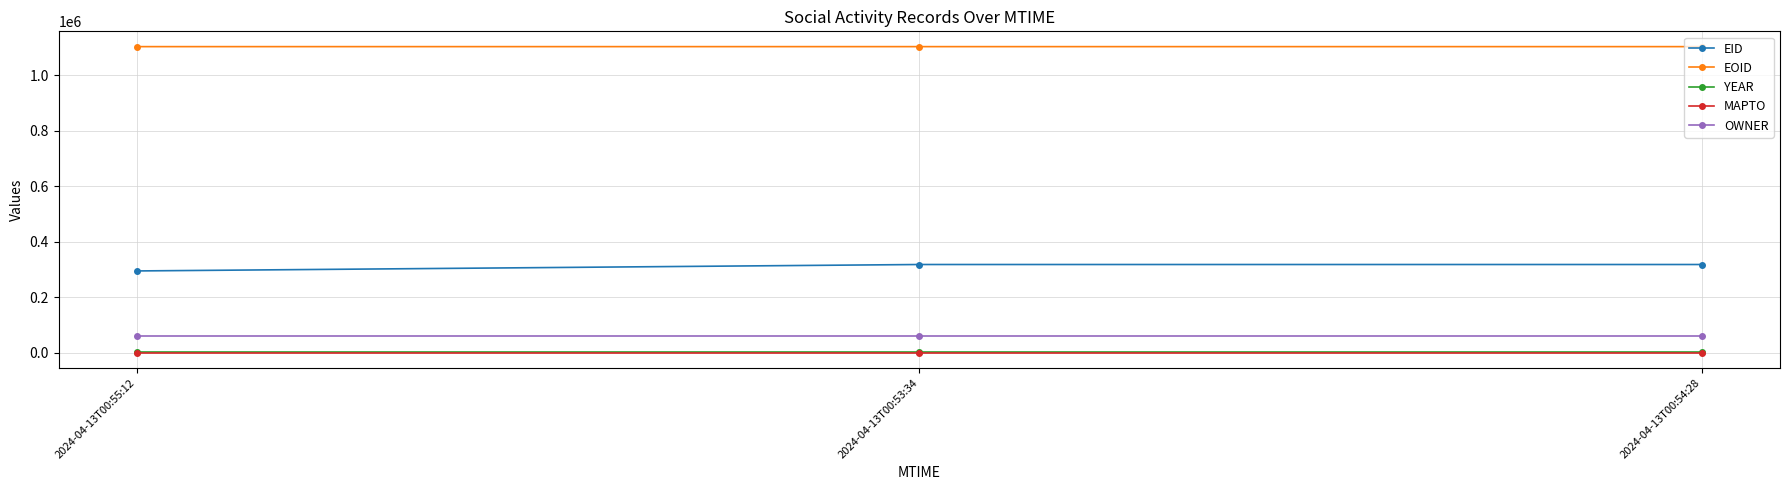

What is the minimum value for EID?

294331